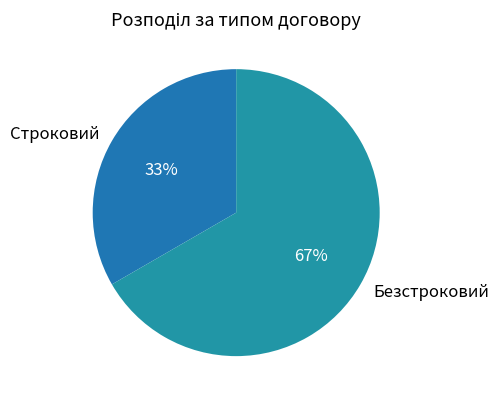

Which has a higher value, Строковий or Безстроковий?

Безстроковий